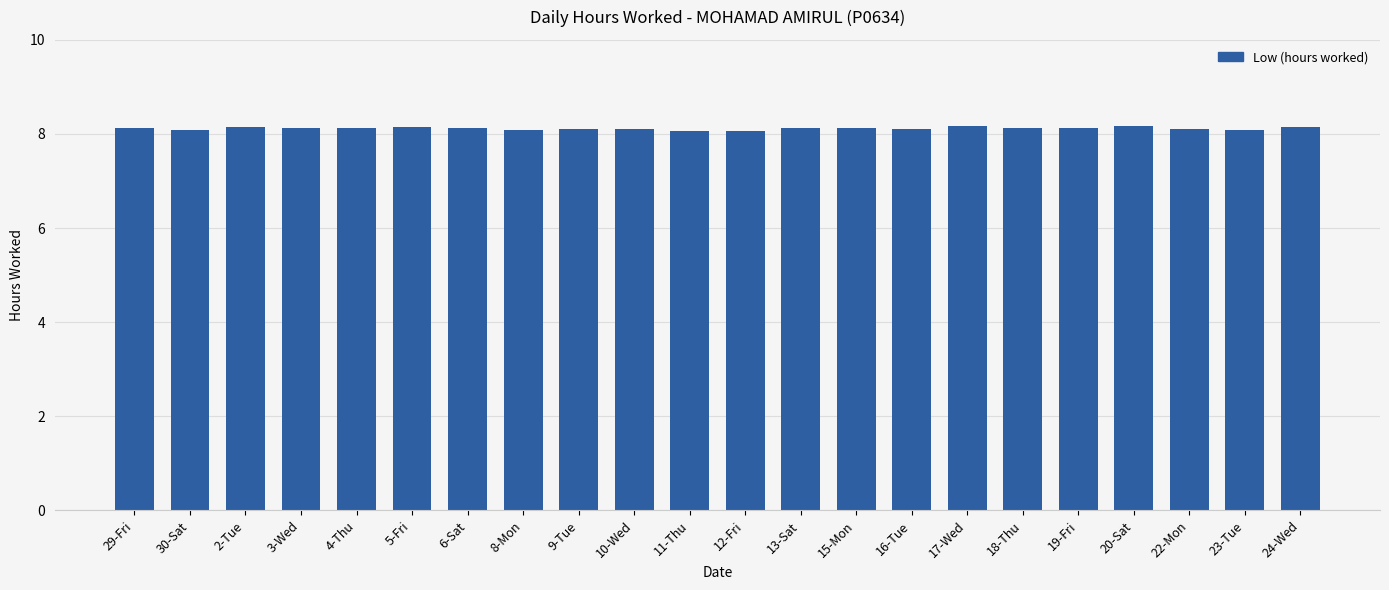

True or false: the data shows 8.1 at 22-Mon.

True